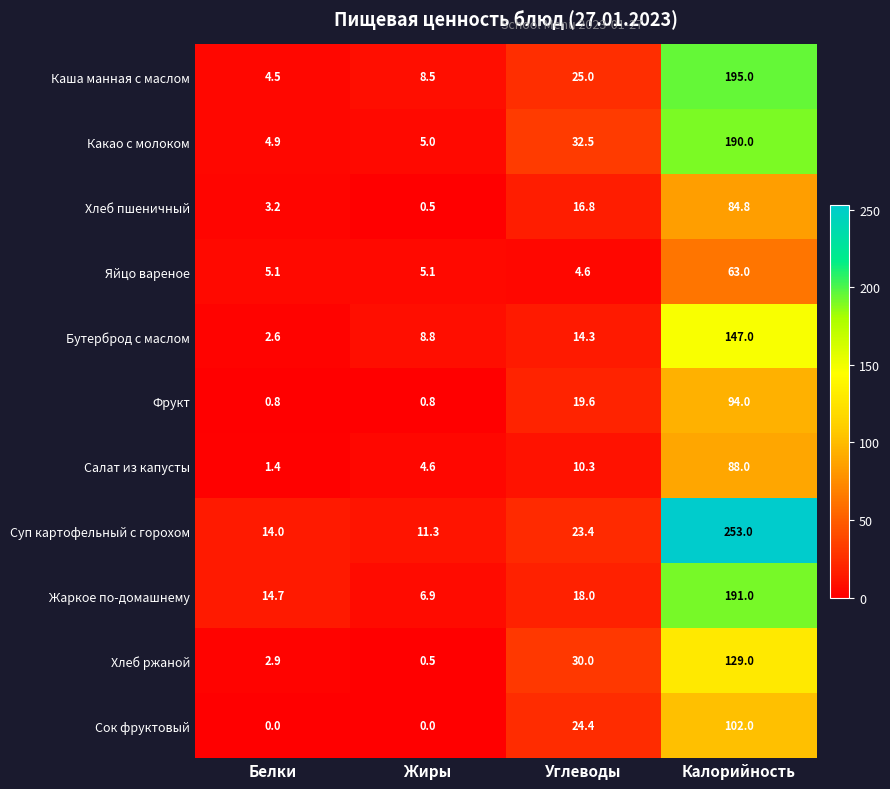

How many series are shown in this chart?

11